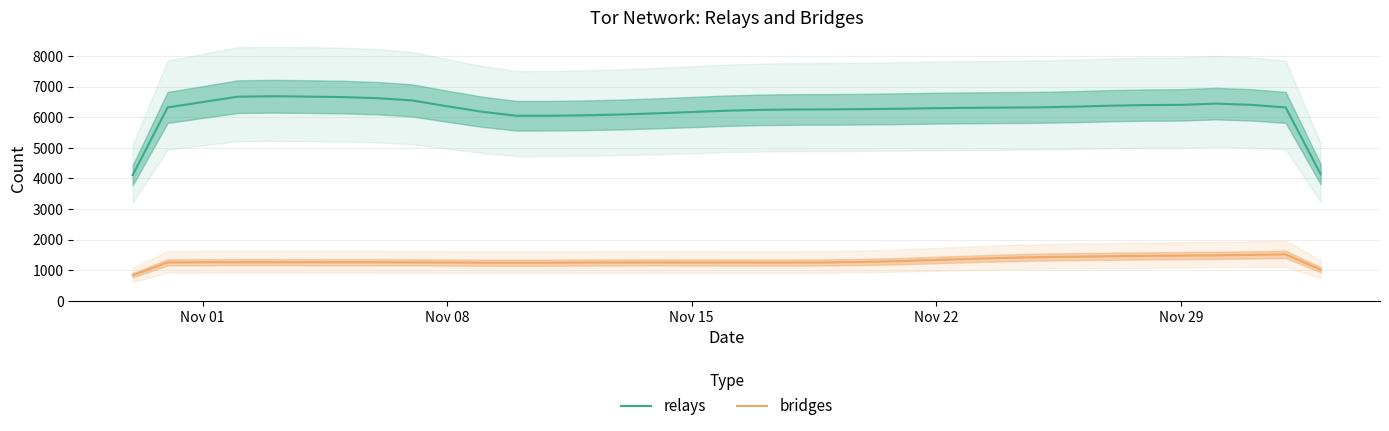

True or false: bridges and relays cross at least once.

False